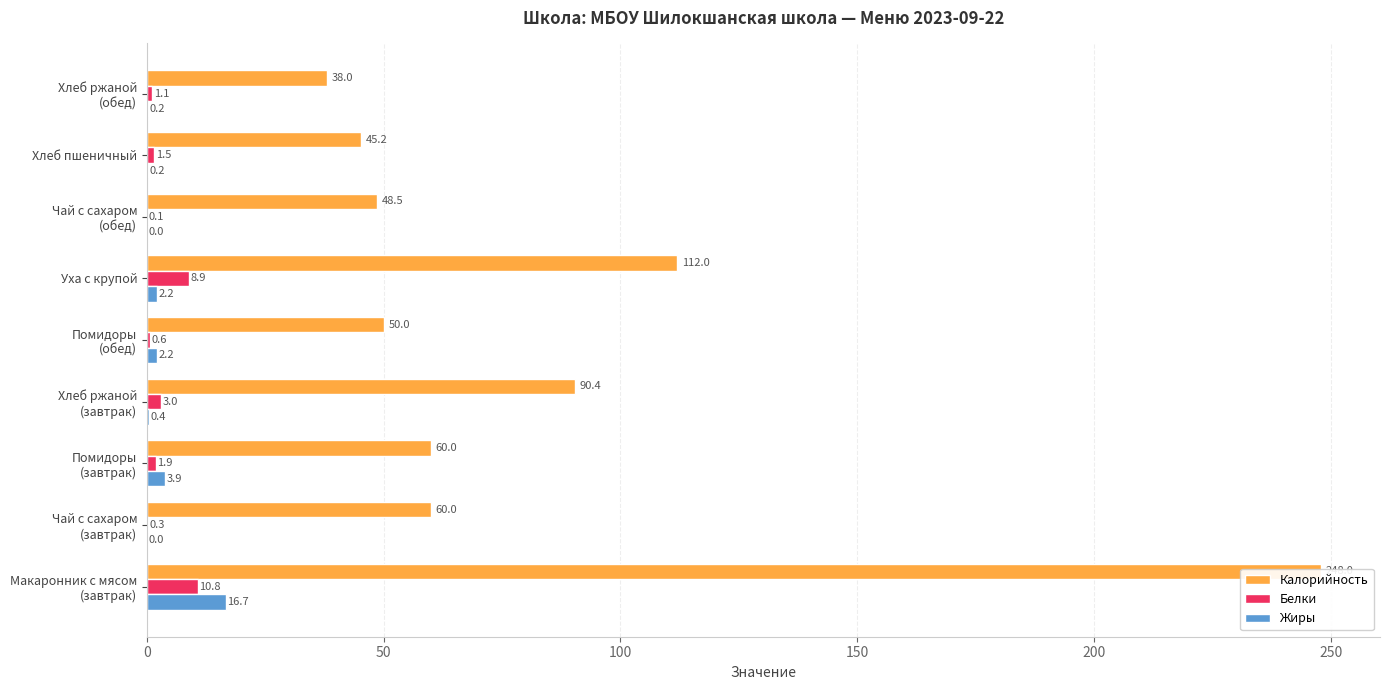

The Жиры series shows 0.4 at Хлеб ржаной (обед). True or false?

False